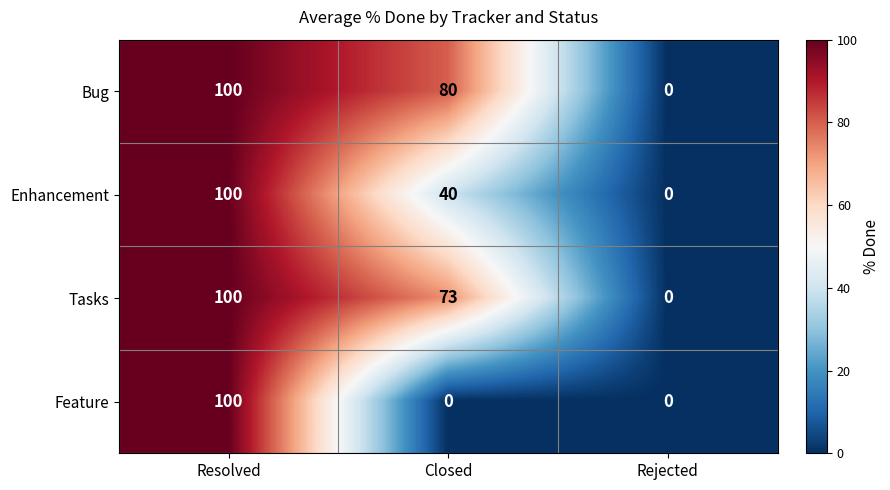

How many Bug values are between 0 and 100?

3